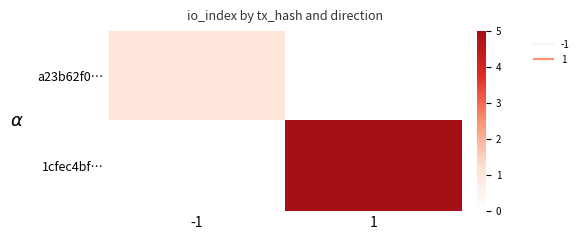

Between -1 and 1, which series saw the biggest shift?

1cfec4bf…